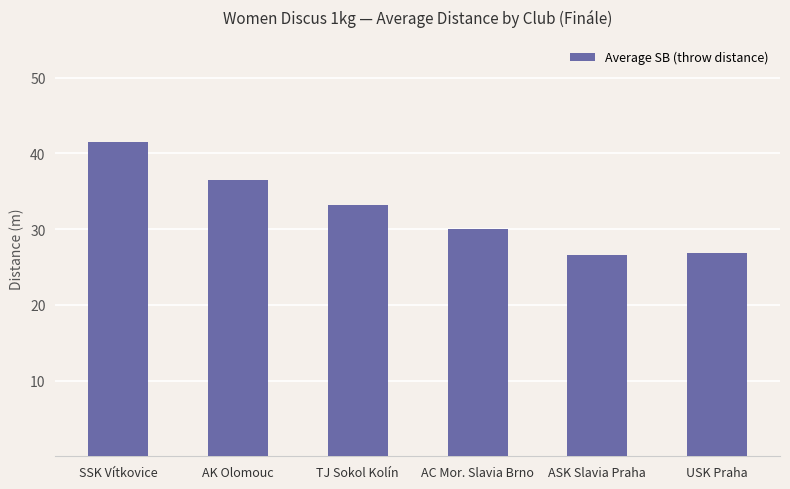

What is the difference between the values at TJ Sokol Kolín and USK Praha?

6.3